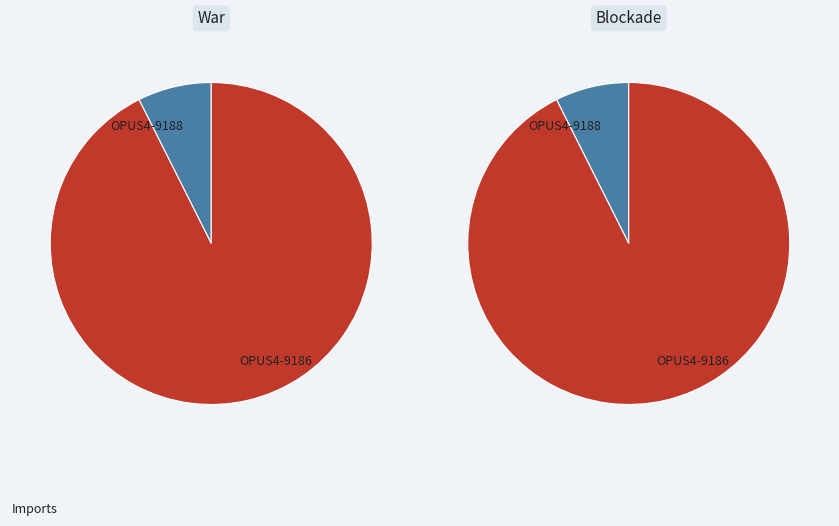

How much of the chart is everything except OPUS4-9186?

7.4%